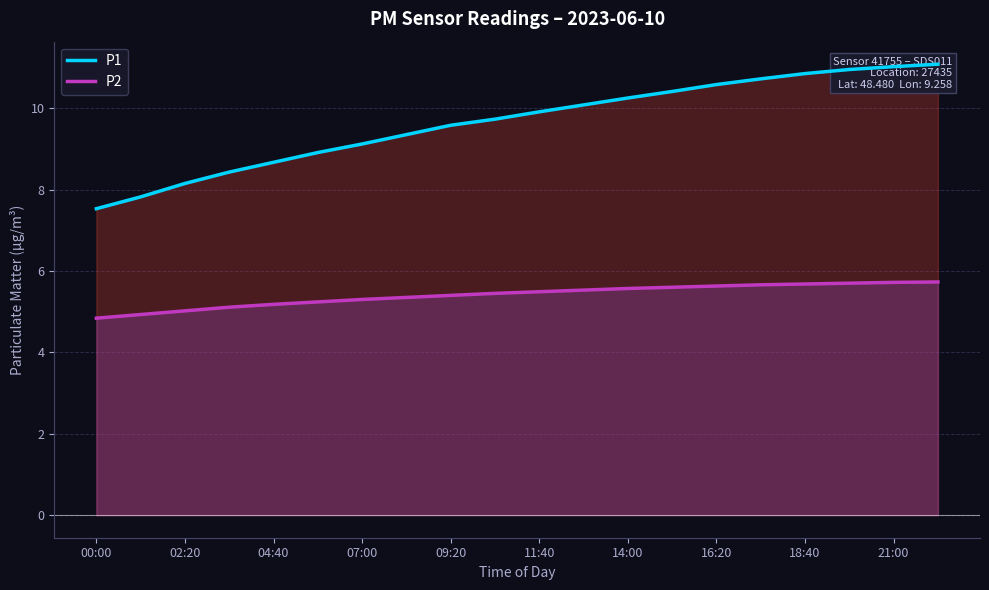

The value of P2 at 00:00 is 7.9. True or false?

False